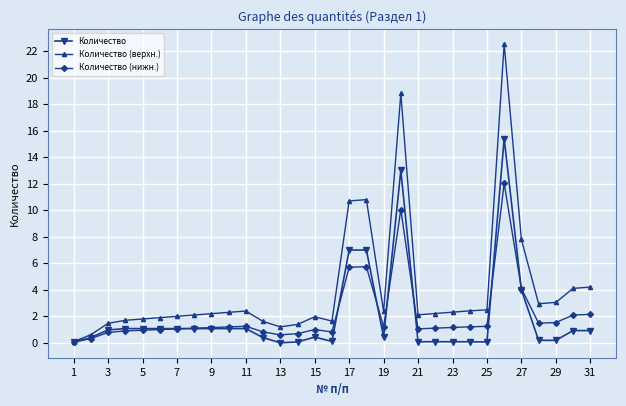

Which series has the largest range (max minus min)?

Количество (верхн.)